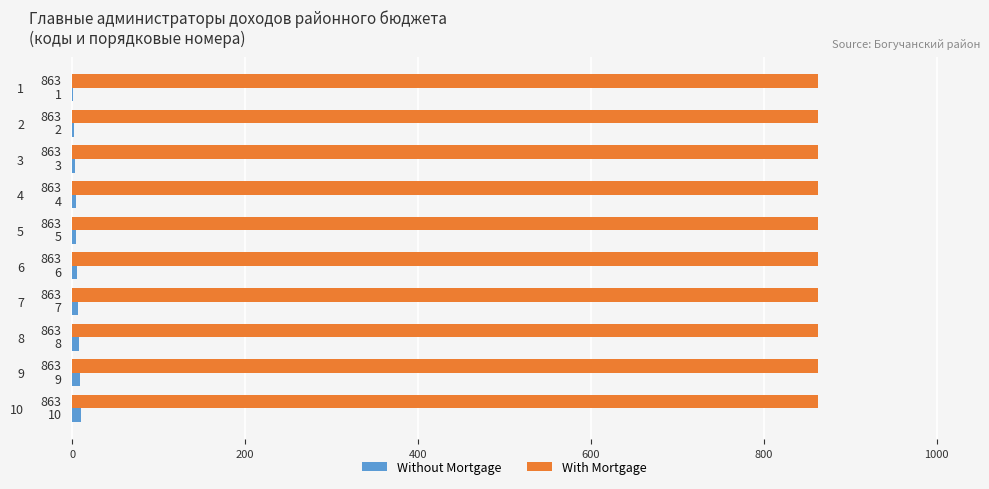

True or false: With Mortgage has a value of 863 at 10.

True